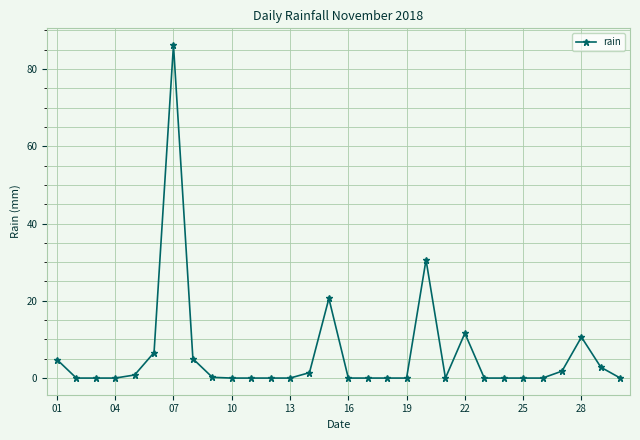

What is the average value?

6.1